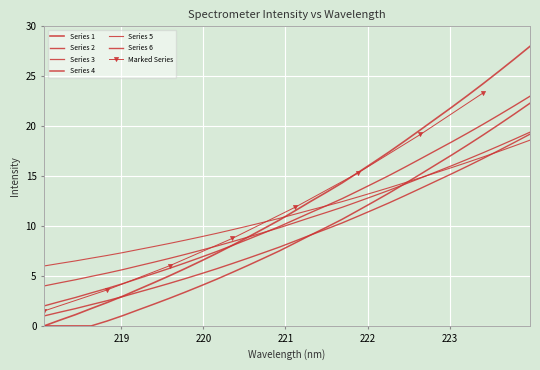

What is the label of the 10th point from the right?

222.263